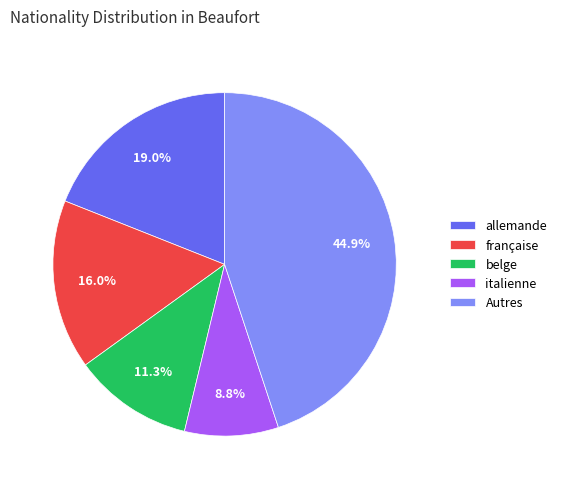

Do française and Autres together represent more than half of the pie?

Yes